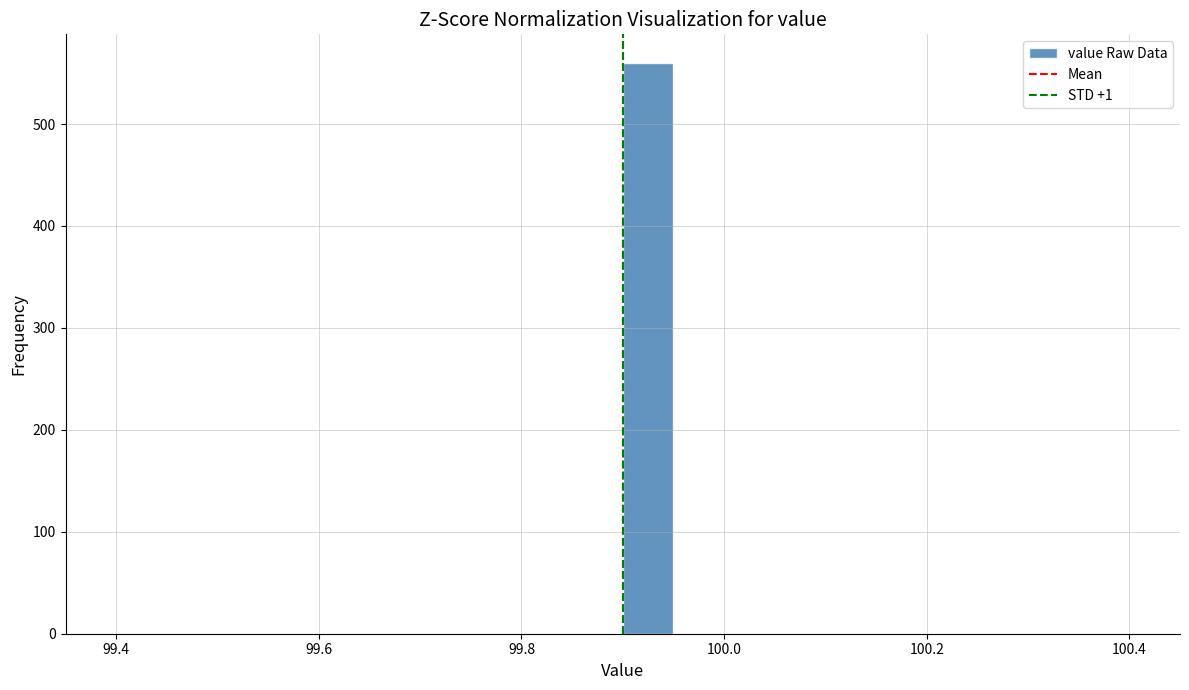

Around what value on the x-axis is the tallest bar? Give the approximate position of its centre, as read against the axis.

99.92